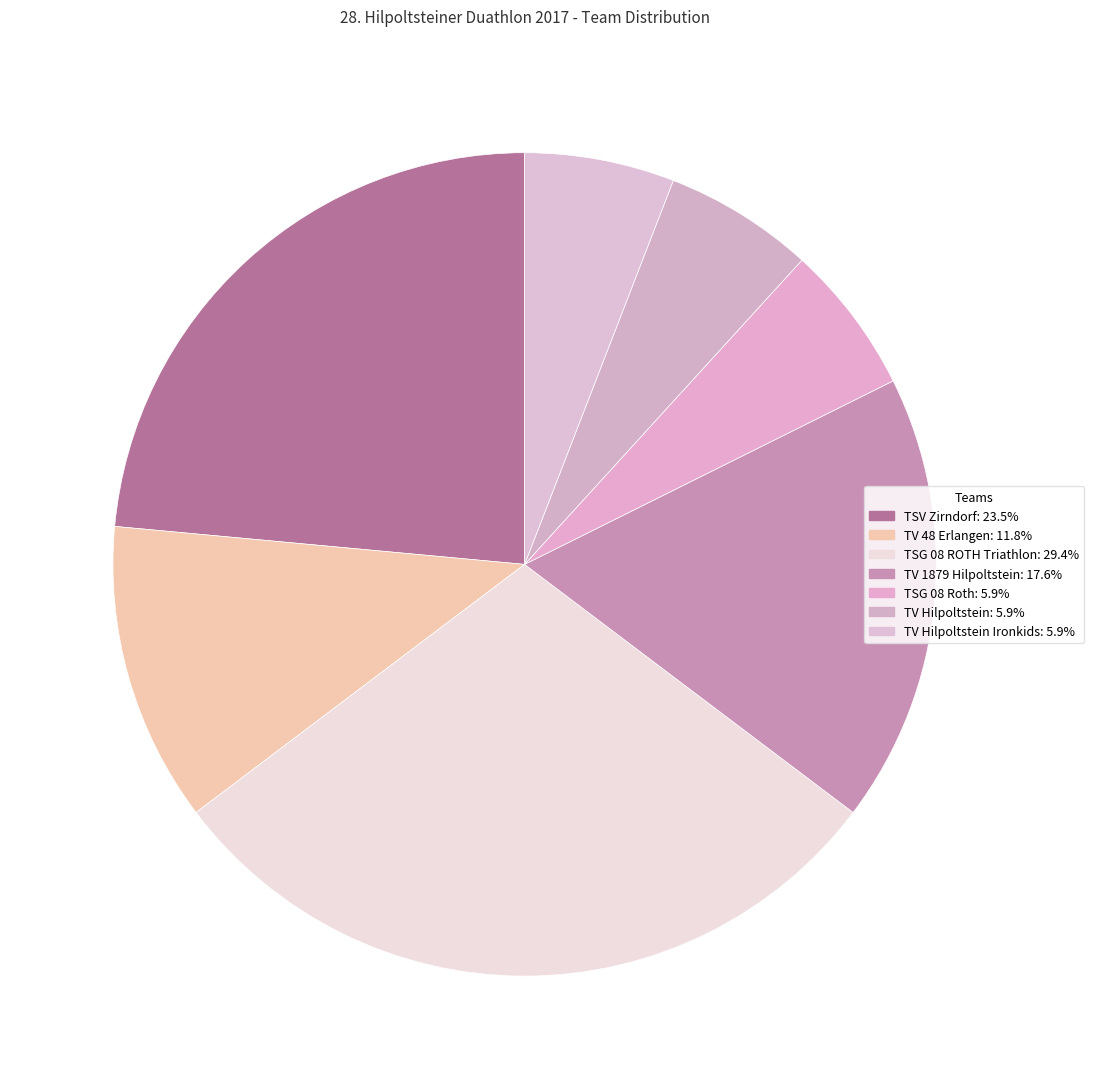

Is there any slice that represents more than half of the pie?

No